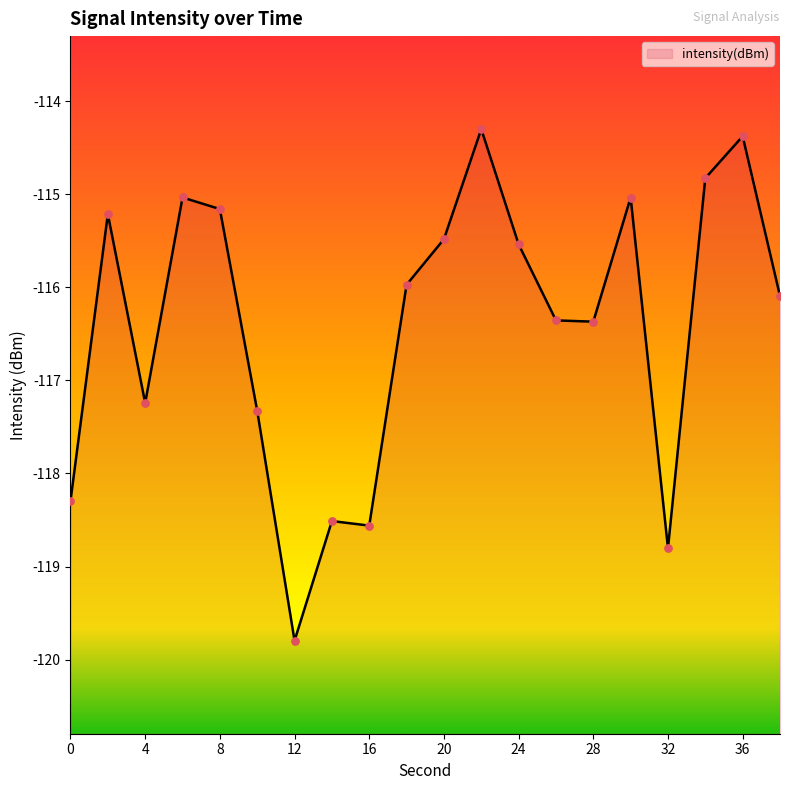

Between 32 and 10, which is larger?

10